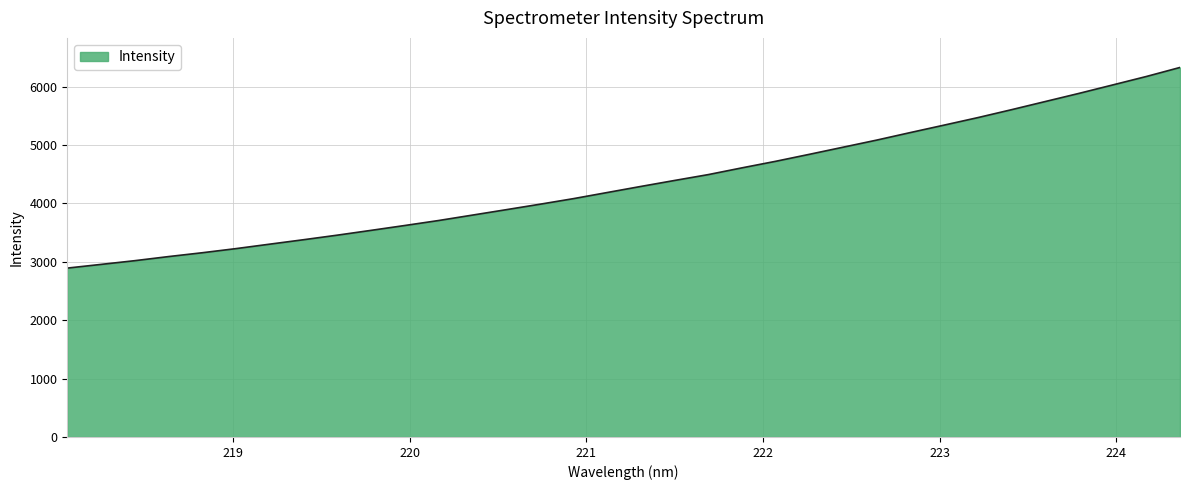

Does the chart display data point markers on the line(s)?

No